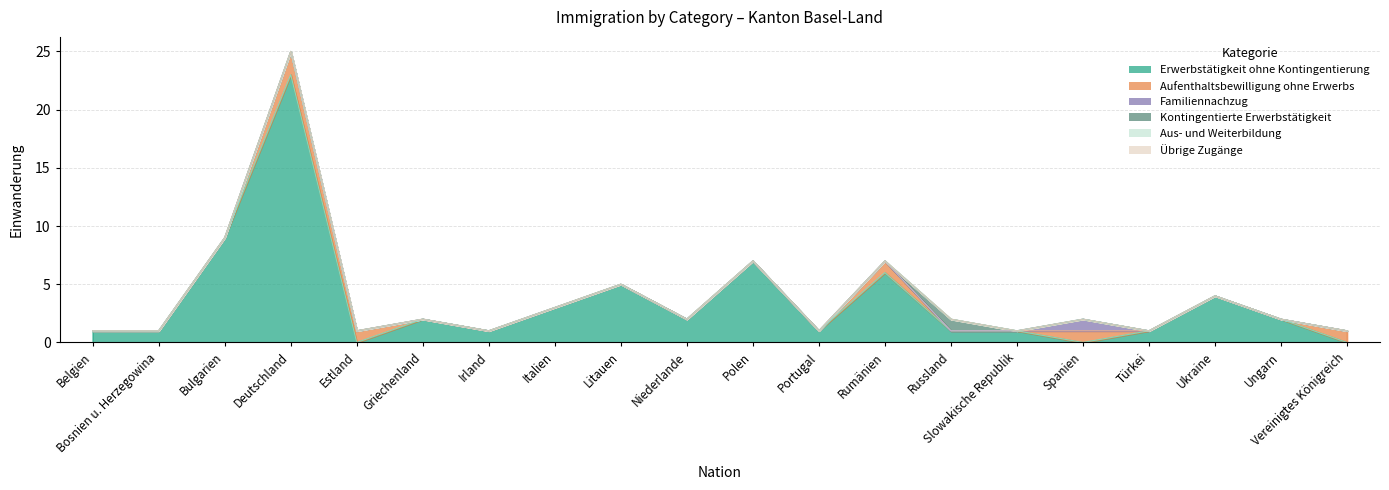

At which label does Erwerbstätigkeit ohne Kontingentierung reach its minimum?

Estland